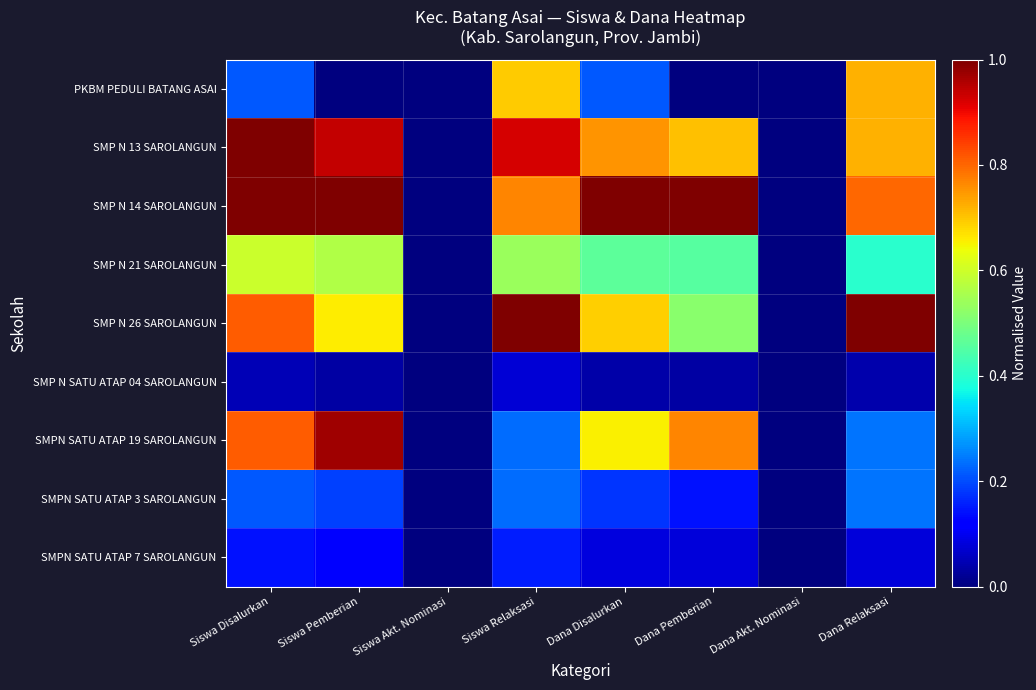

At how many categories does at least one series exceed 0?

6